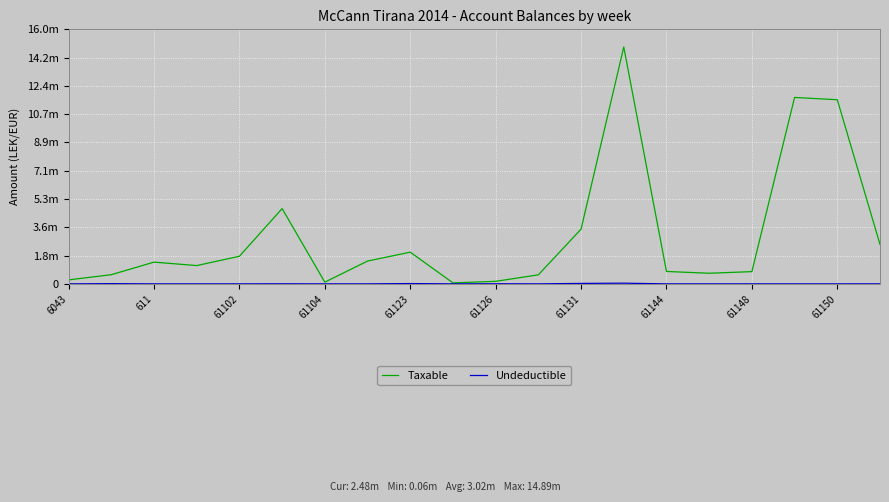

Does the chart have visible grid lines?

Yes